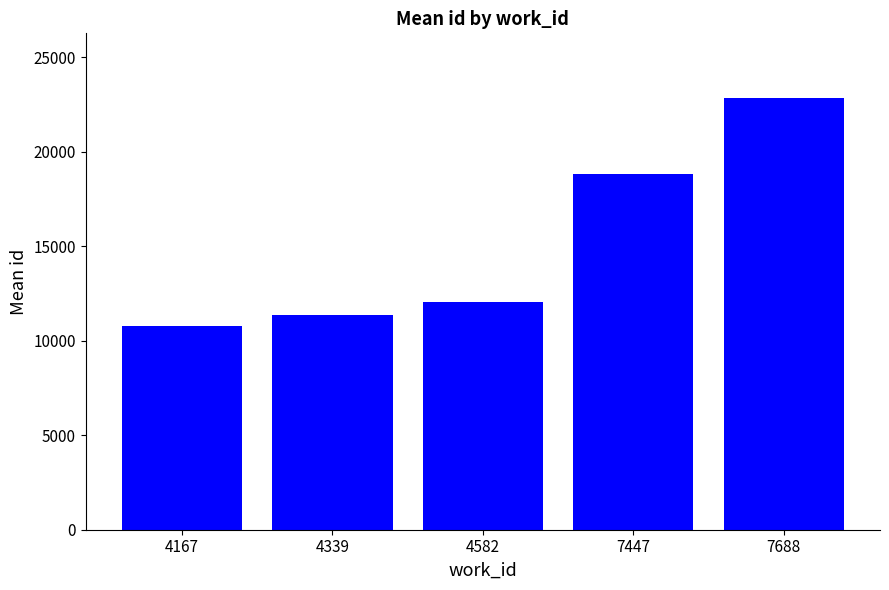

What is the maximum value shown in the chart?

22847